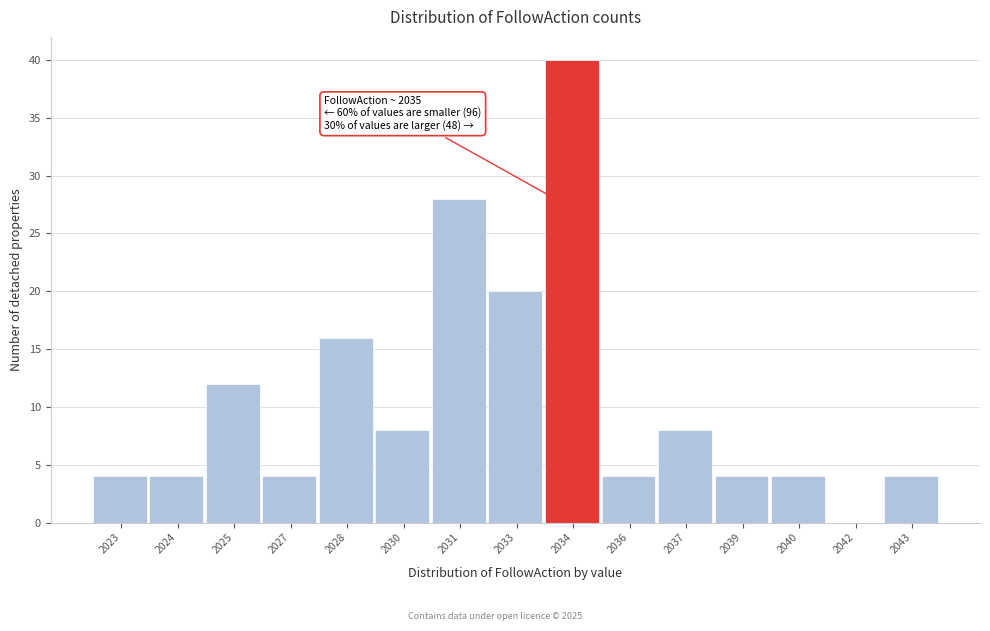

Reading left to right, transcribe all the data shown in this chart.

2023=4	2024=4	2025=12	2027=4	2028=16	2030=8	2031=28	2033=20	2034=40	2036=4	2037=8	2039=4	2040=4	2042=0	2043=4